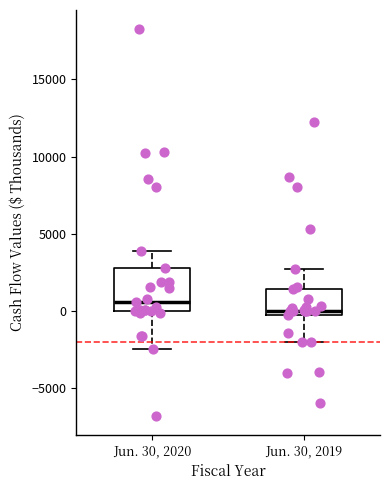

Where does the upper whisker of the box for Jun. 30, 2020 end on the y-axis? The values are not printed on the chart, so give them approximately, as read against the axis.

4000